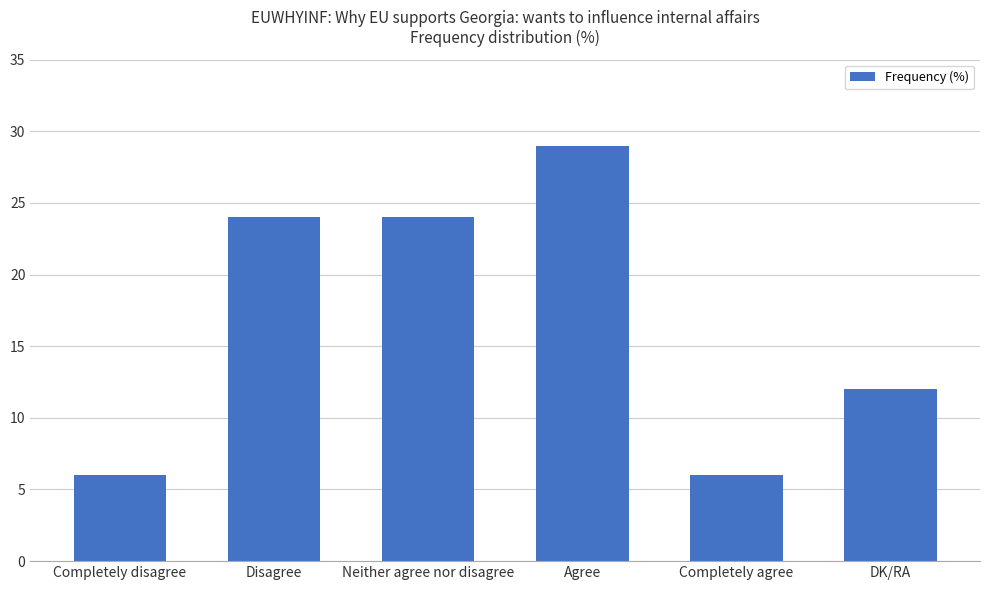

Reading left to right, what are all the values shown in this chart?

6	24	24	29	6	12